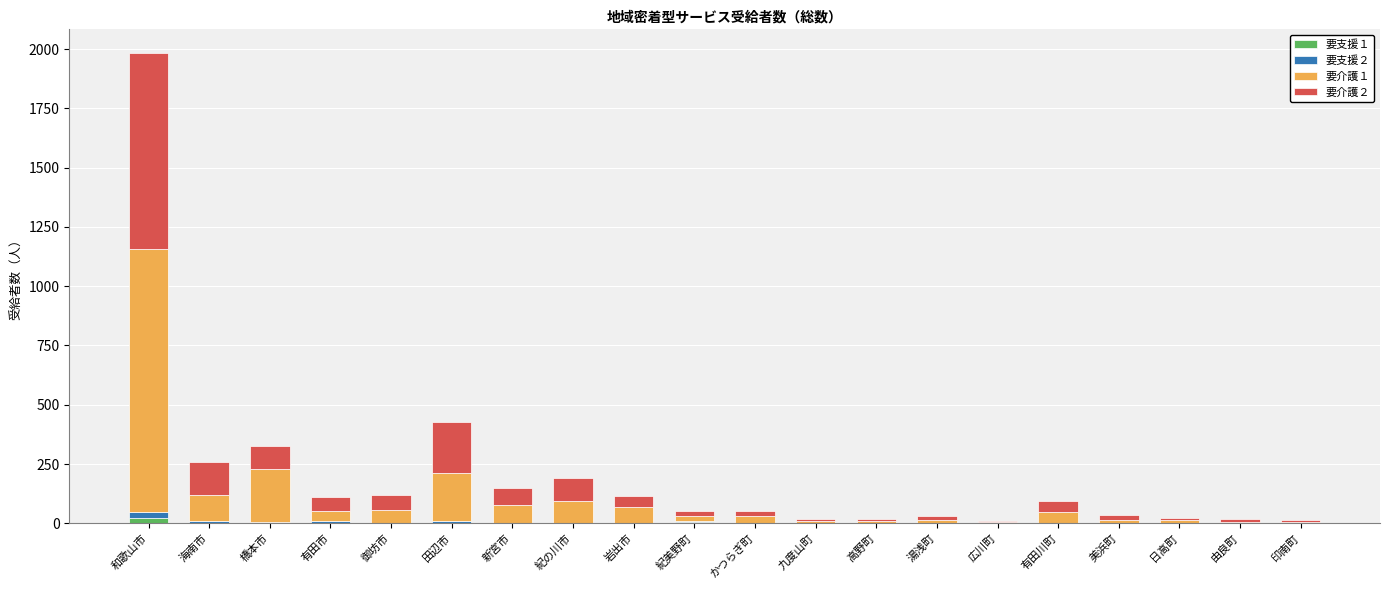

What is the total value across all series at 新宮市?

149